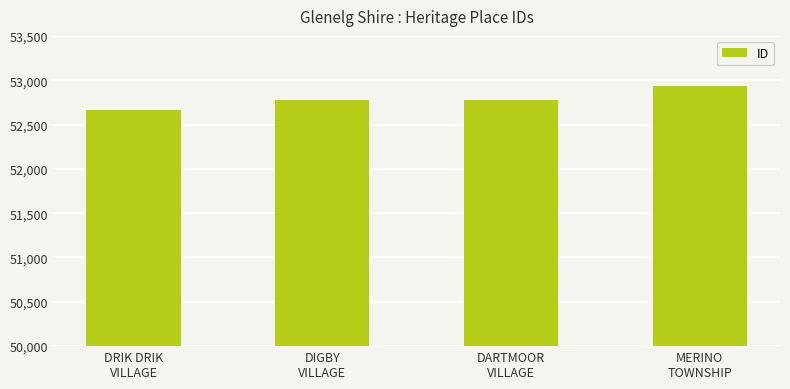

At which category does the chart reach its peak across all series?

MERINO
TOWNSHIP